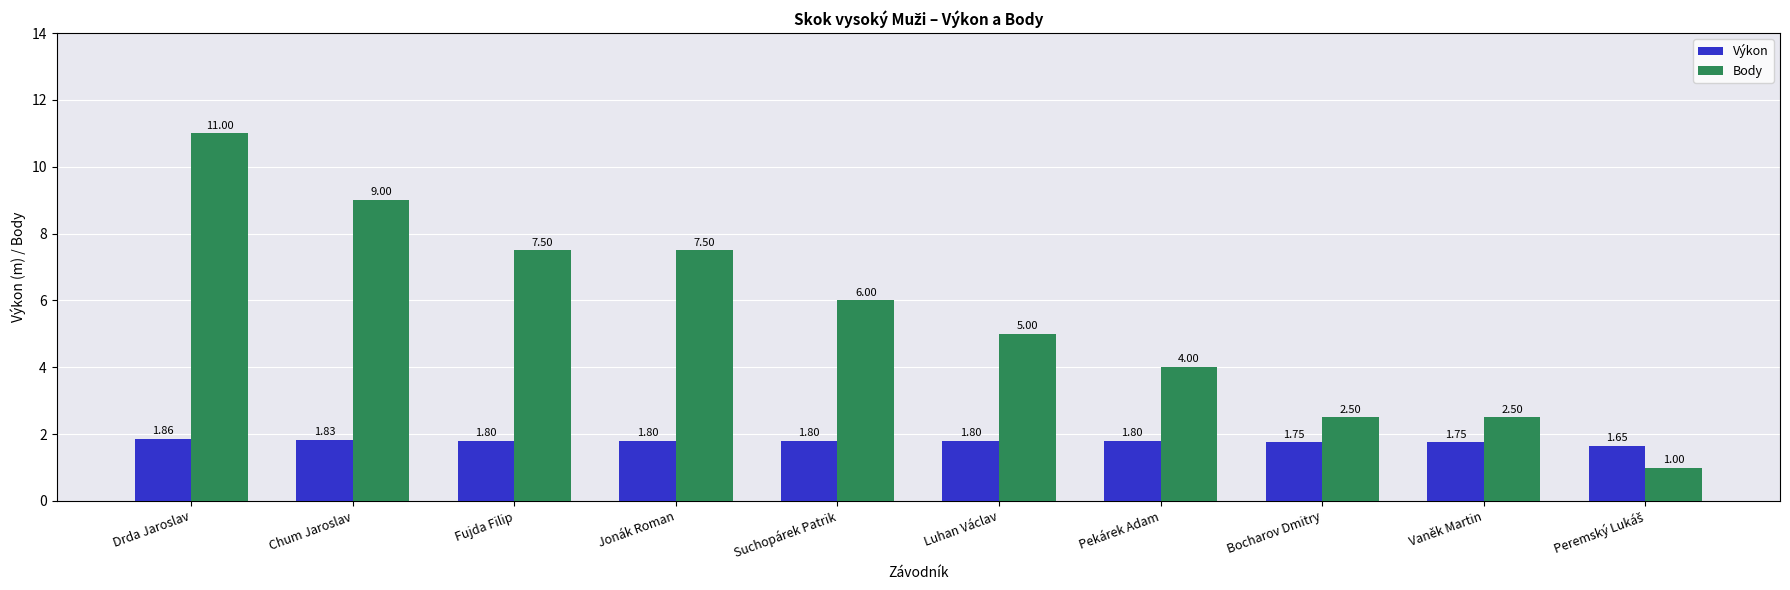

Which series has the widest spread of values?

Body